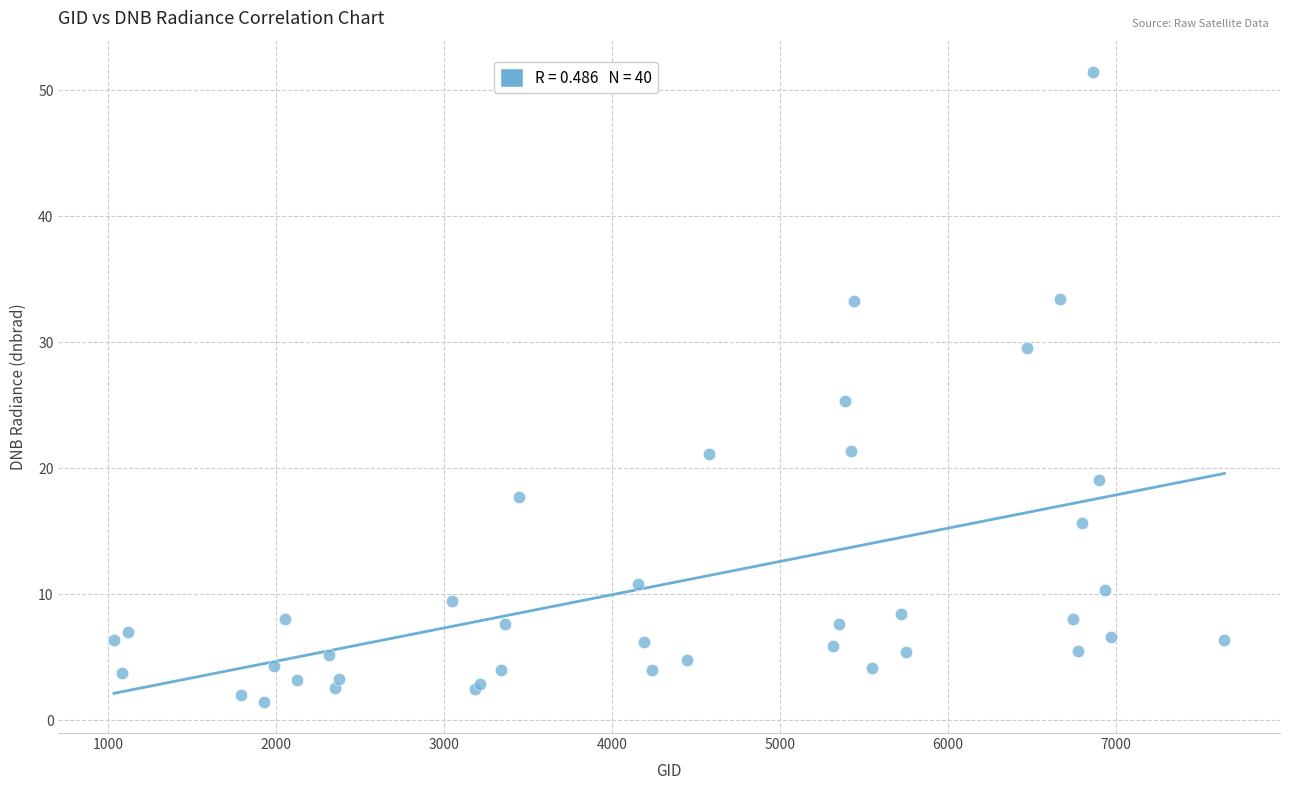

What Y value in the scatter plot is closest to 26?

25.3